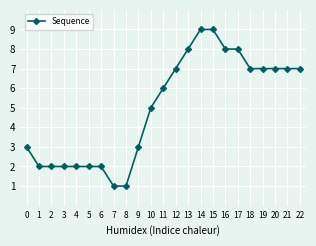

The value at 8 is 0. True or false?

False